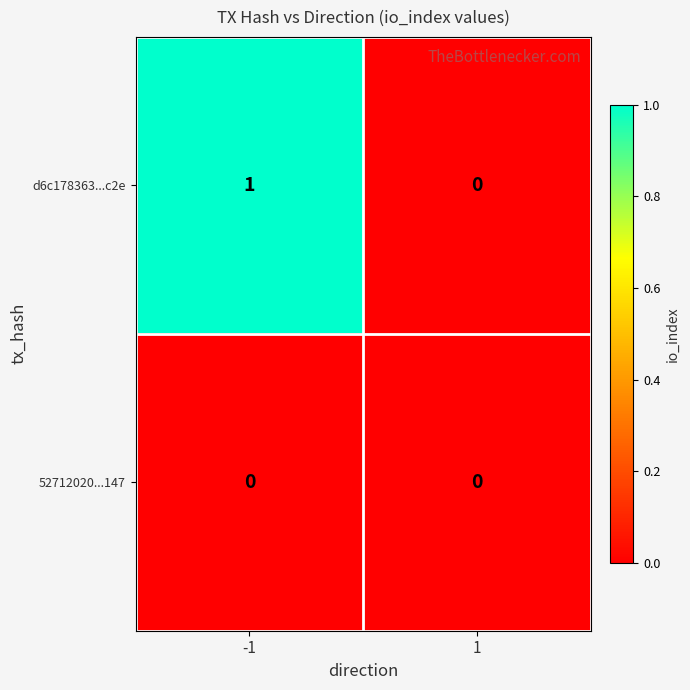

Count the number of data series in this chart.

2